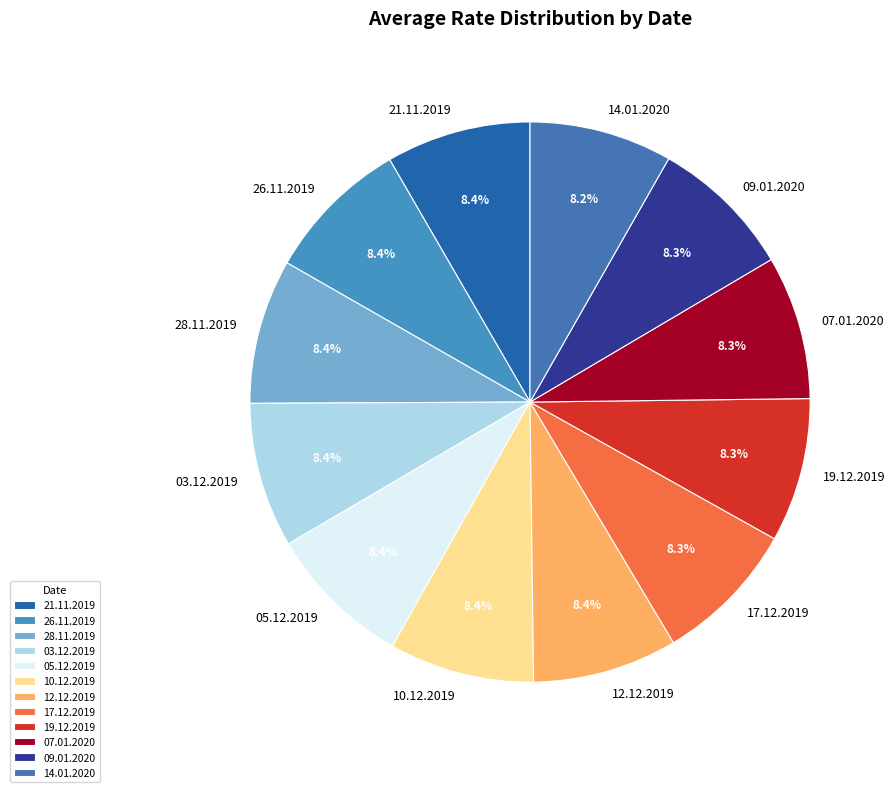

What portion of the pie excludes 12.12.2019?

91.6%